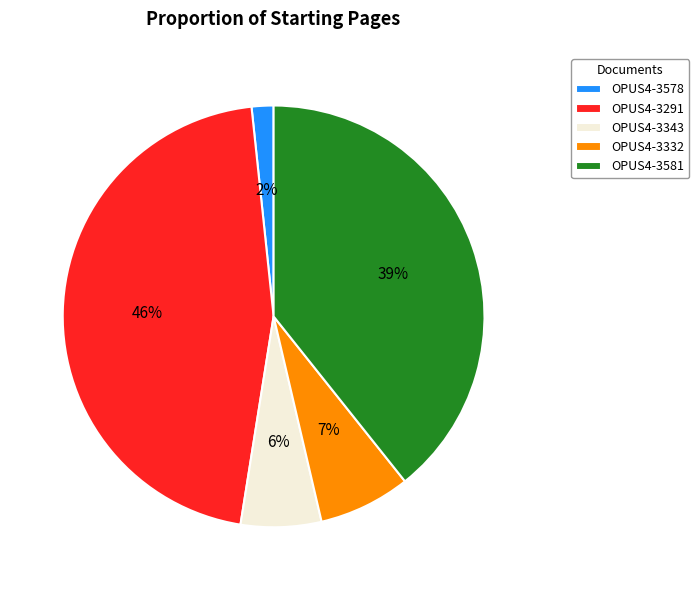

Rank the categories by value from highest to lowest.

OPUS4-3291, OPUS4-3581, OPUS4-3332, OPUS4-3343, OPUS4-3578